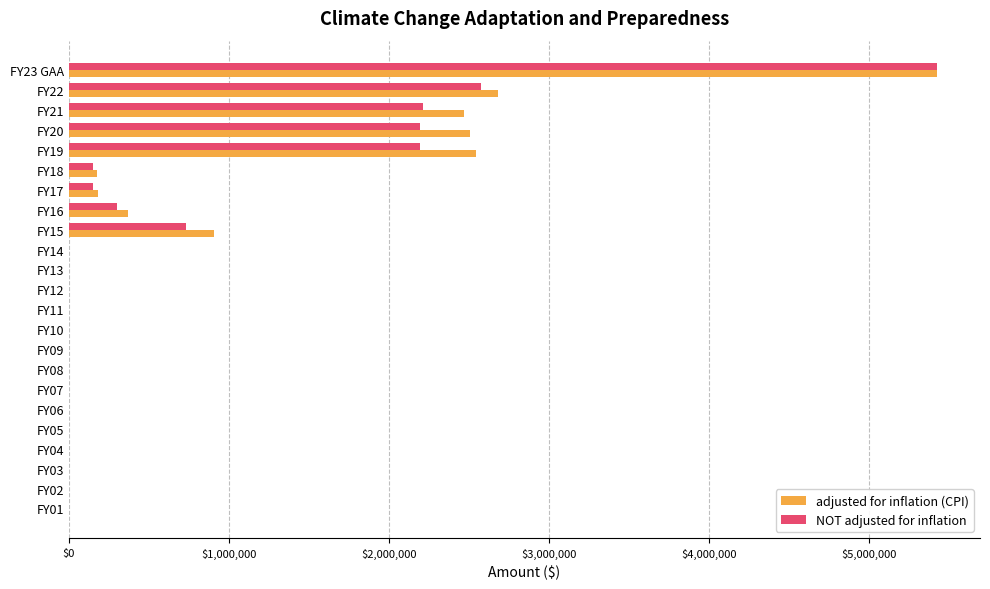

At which category is the sum across all series the highest?

FY23 GAA